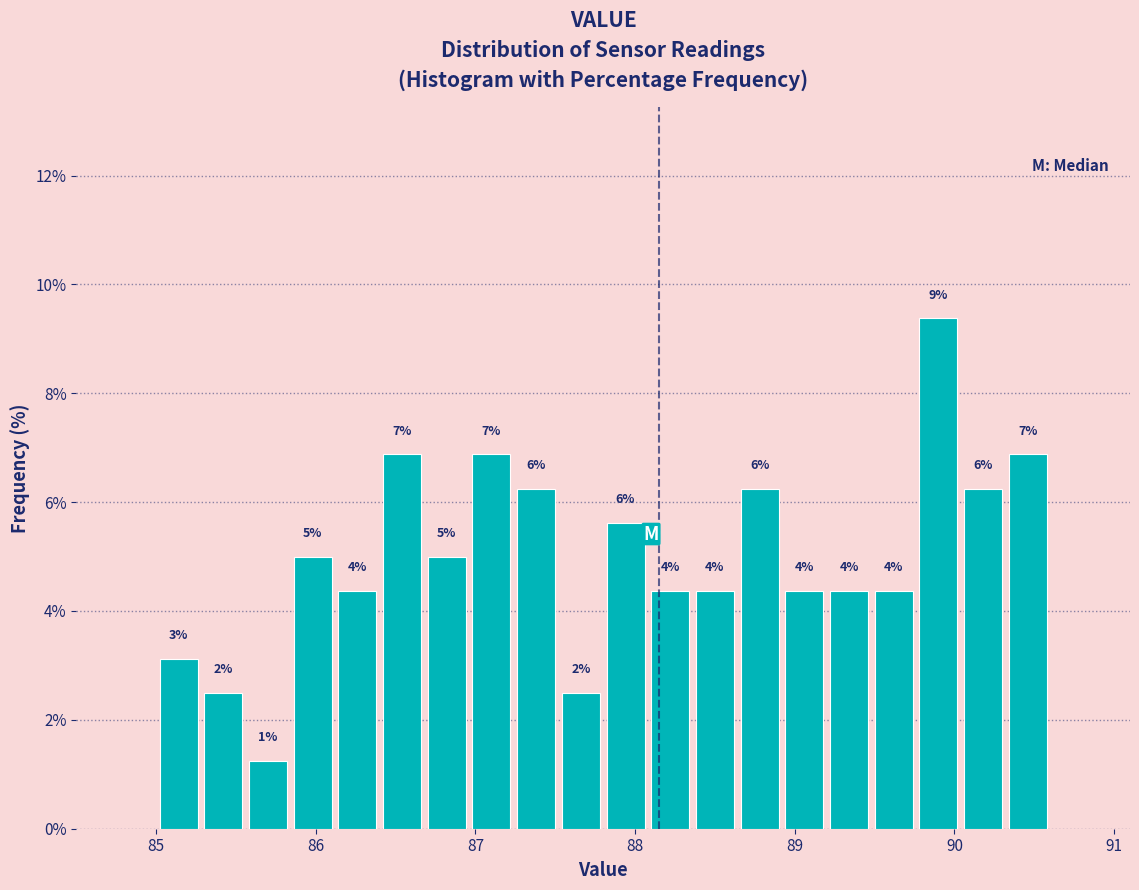

Read against the x-axis, roughly where is the centre of the tallest bar?

89.9